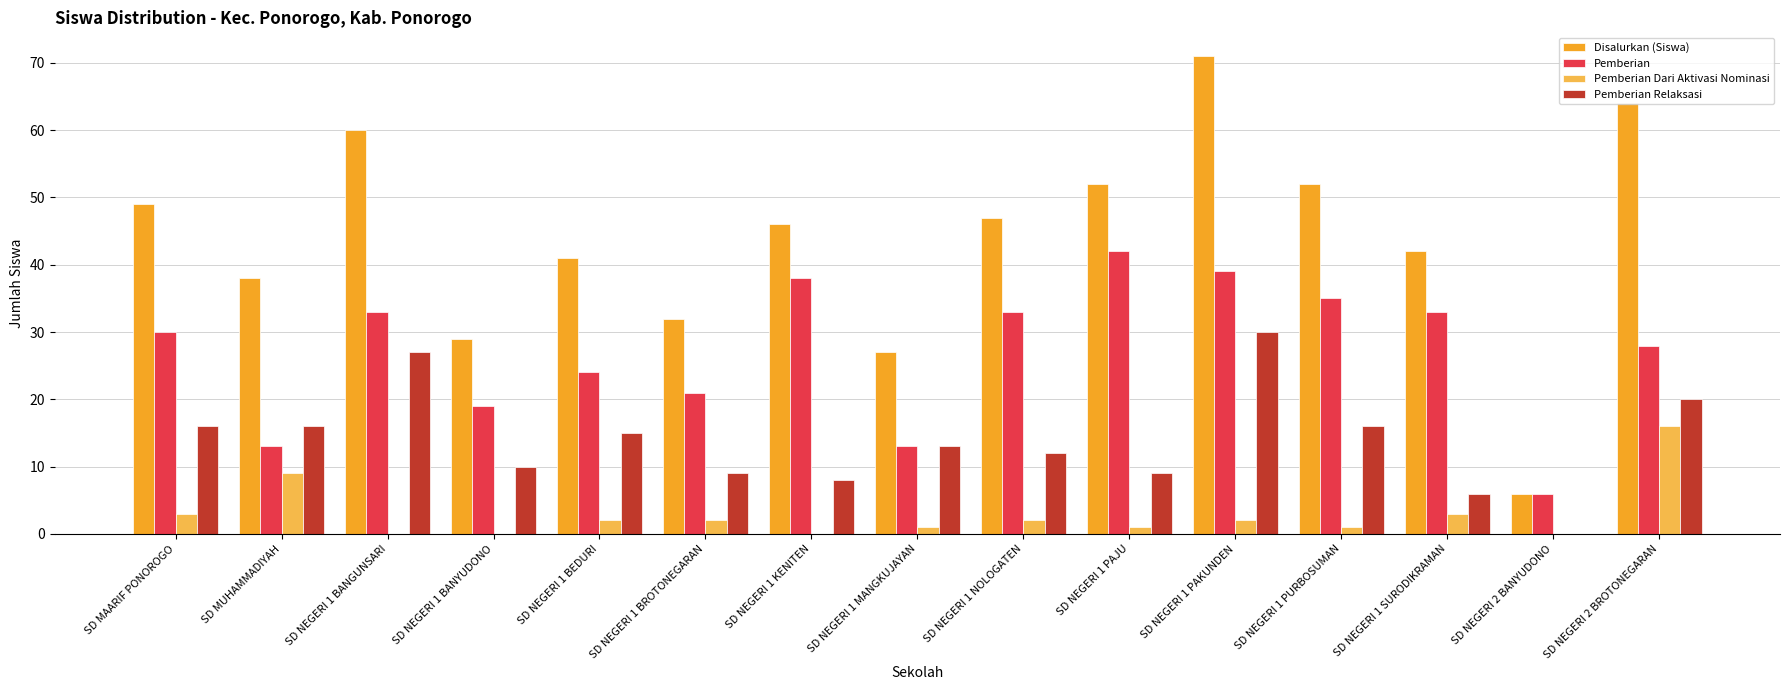

What is the sum of all Pemberian Dari Aktivasi Nominasi values?

42